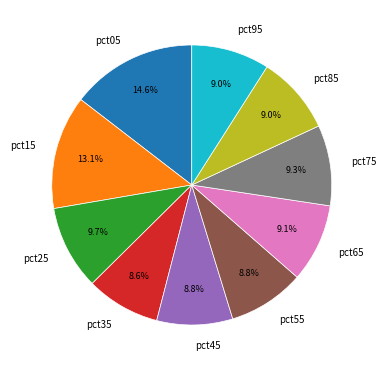

Is it true that pct95 is 17% of the pie?

False